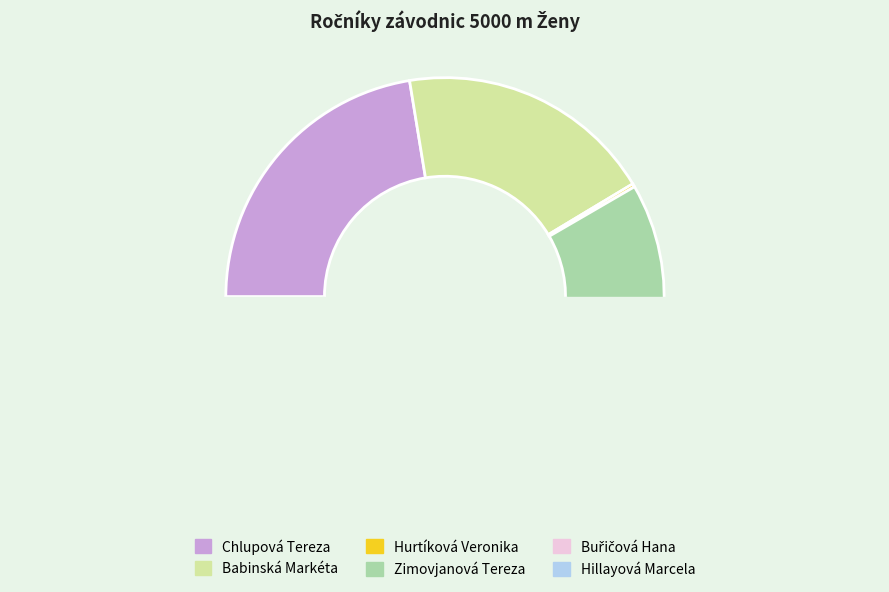

Is Babinská Markéta the majority of the pie?

No